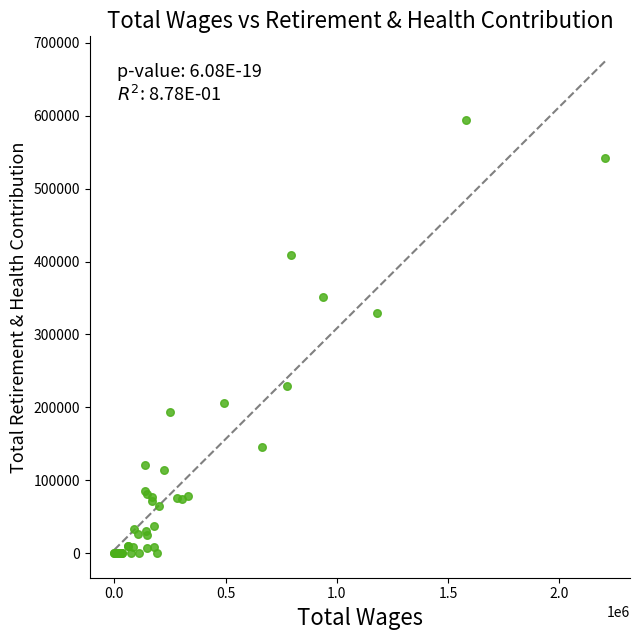

What Y value in the scatter plot is closest to 297224?

329843